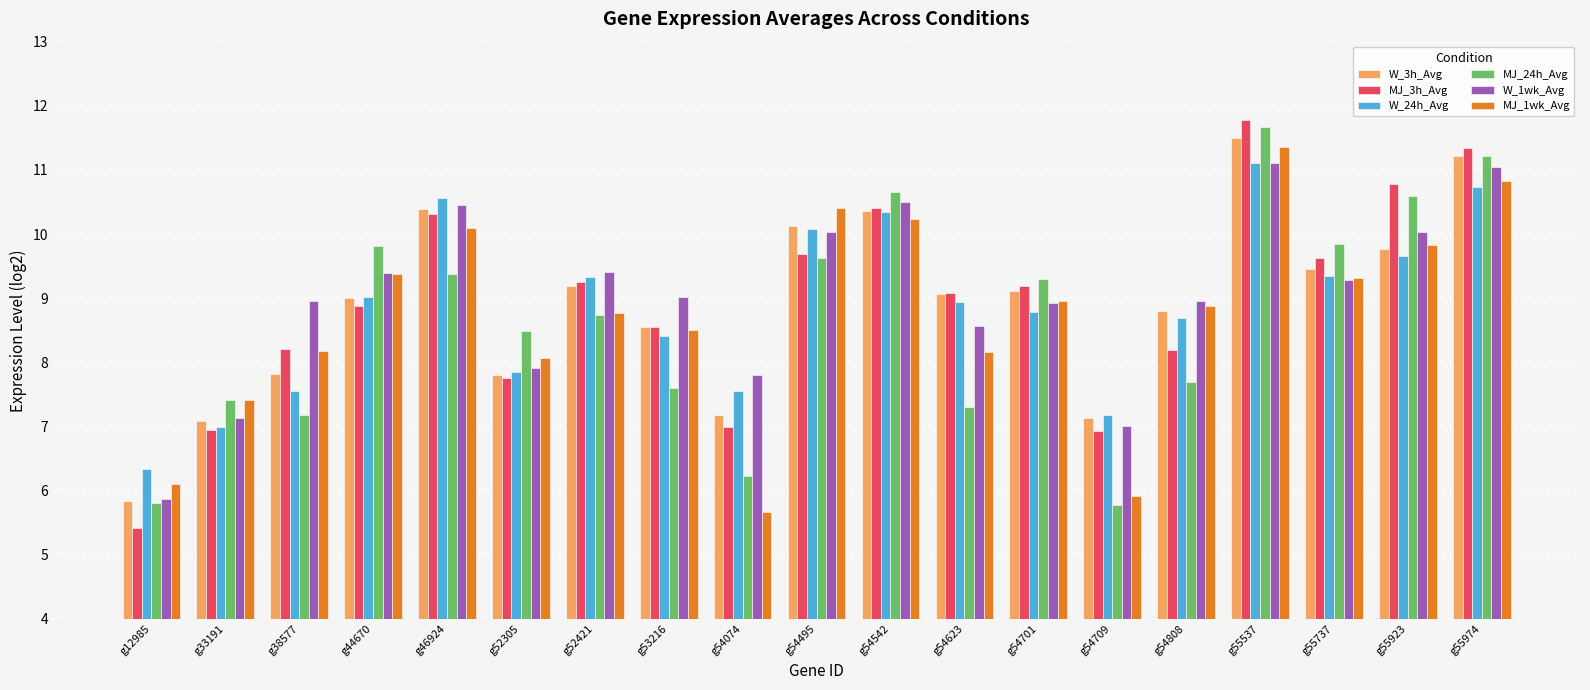

What is the difference between the maximum and minimum values in the MJ_1wk_Avg series?

5.7